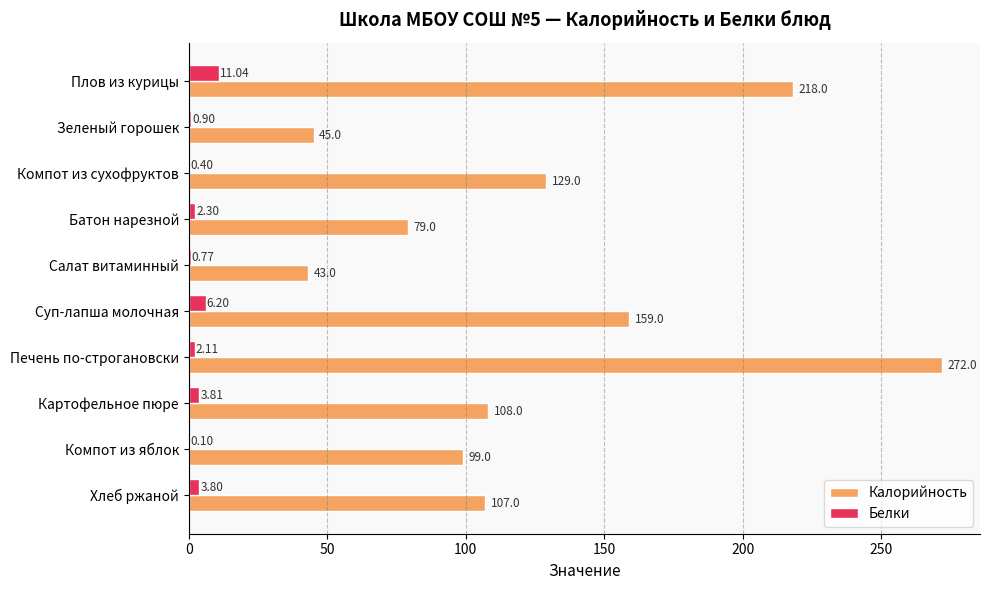

What is the sum of all Калорийность values?

1259.0